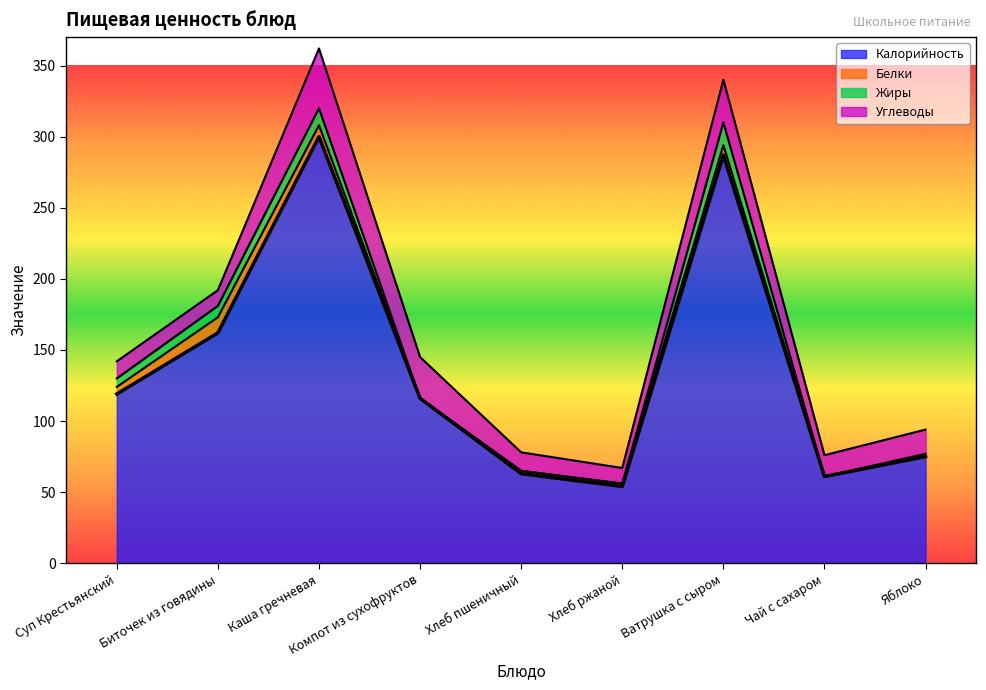

Which series has the largest total across all categories?

Калорийность